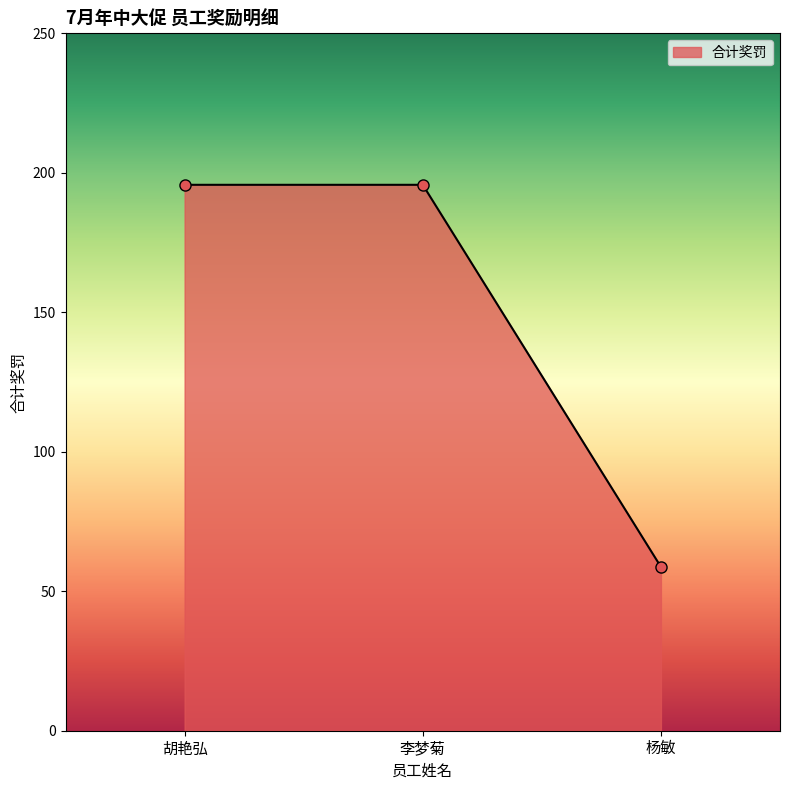

Reading left to right, extract all data points from this chart.

胡艳弘=195.7	李梦菊=195.7	杨敏=58.7